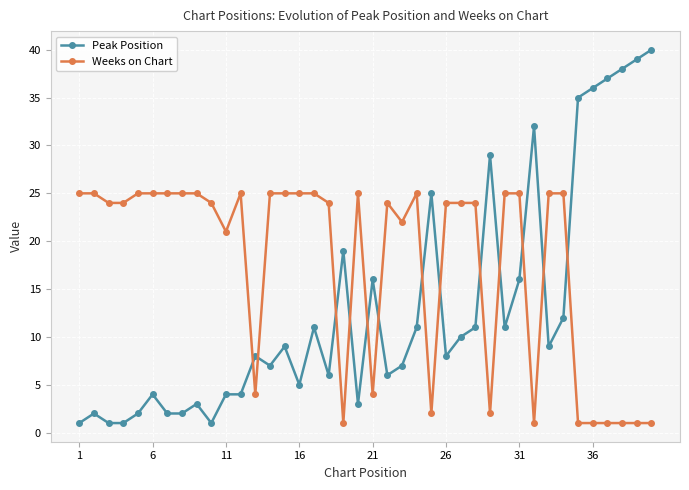

What is the maximum value shown in the chart?

40